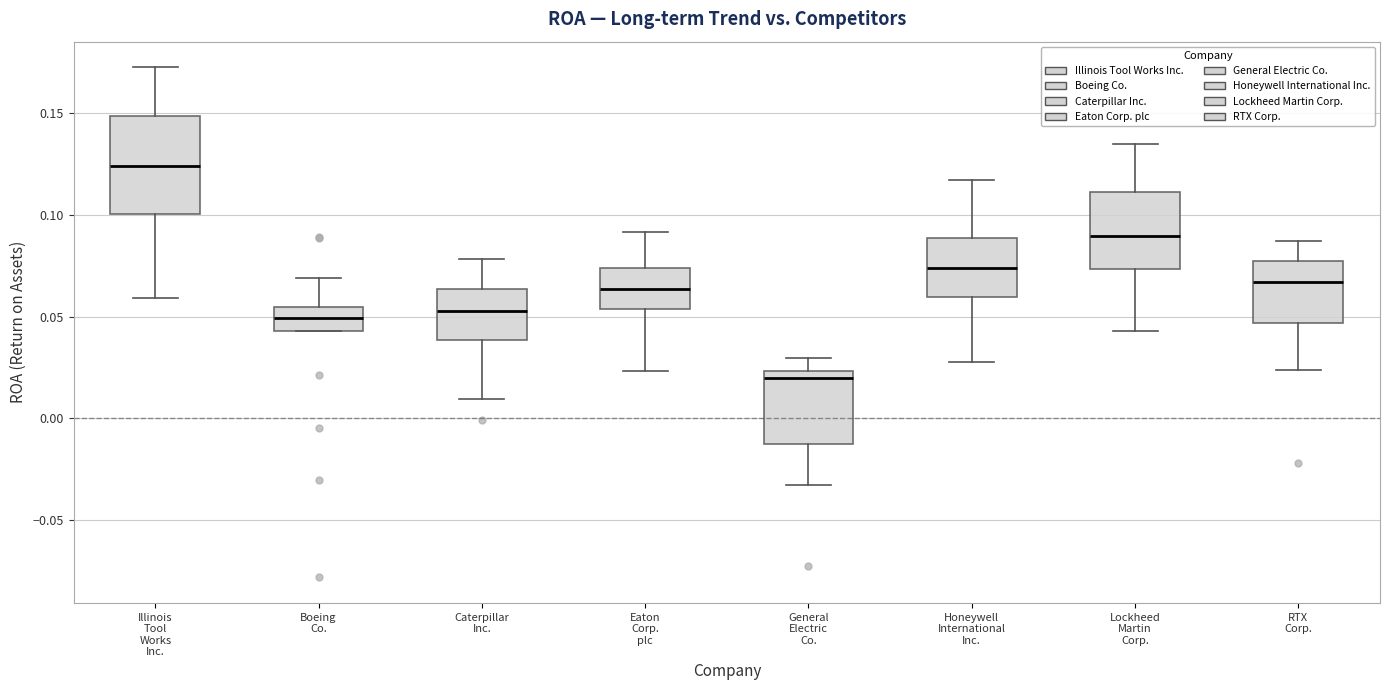

Reading left to right, read every box against the y-axis: the position of its median line, the range the box covers, and the ends of its whiskers. The values are not printed on the chart, so give them approximately, as read against the axis.

Illinois Tool Works Inc.: median 0.125, box 0.100 to 0.150, whiskers 0.060 to 0.170
Boeing Co.: median 0.050, box 0.045 to 0.055, whiskers 0.045 to 0.070
Caterpillar Inc.: median 0.055, box 0.040 to 0.065, whiskers 0.010 to 0.080
Eaton Corp. plc: median 0.065, box 0.055 to 0.075, whiskers 0.025 to 0.090
General Electric Co.: median 0.020, box -0.010 to 0.025, whiskers -0.035 to 0.030
Honeywell International Inc.: median 0.075, box 0.060 to 0.090, whiskers 0.030 to 0.115
Lockheed Martin Corp.: median 0.090, box 0.075 to 0.110, whiskers 0.045 to 0.135
RTX Corp.: median 0.065, box 0.045 to 0.075, whiskers 0.025 to 0.085